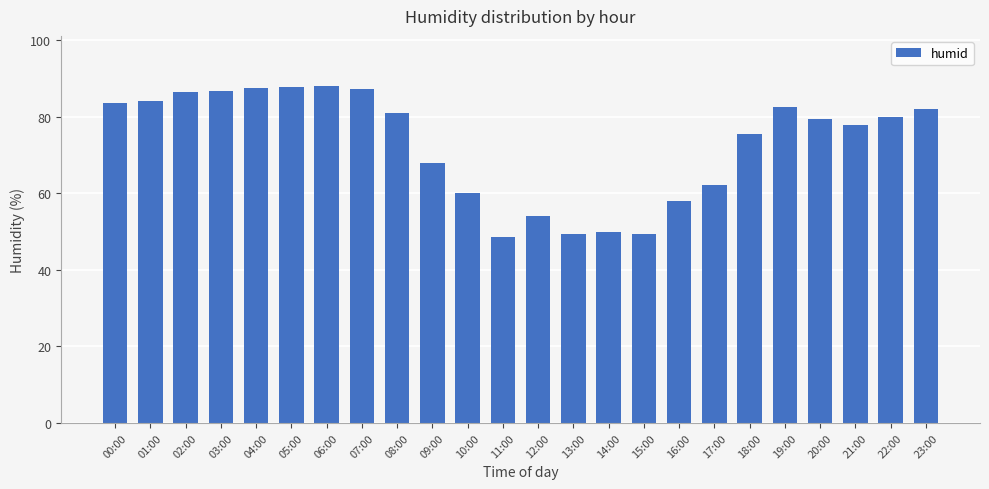

True or false: the data shows 99.3 at 17:00.

False